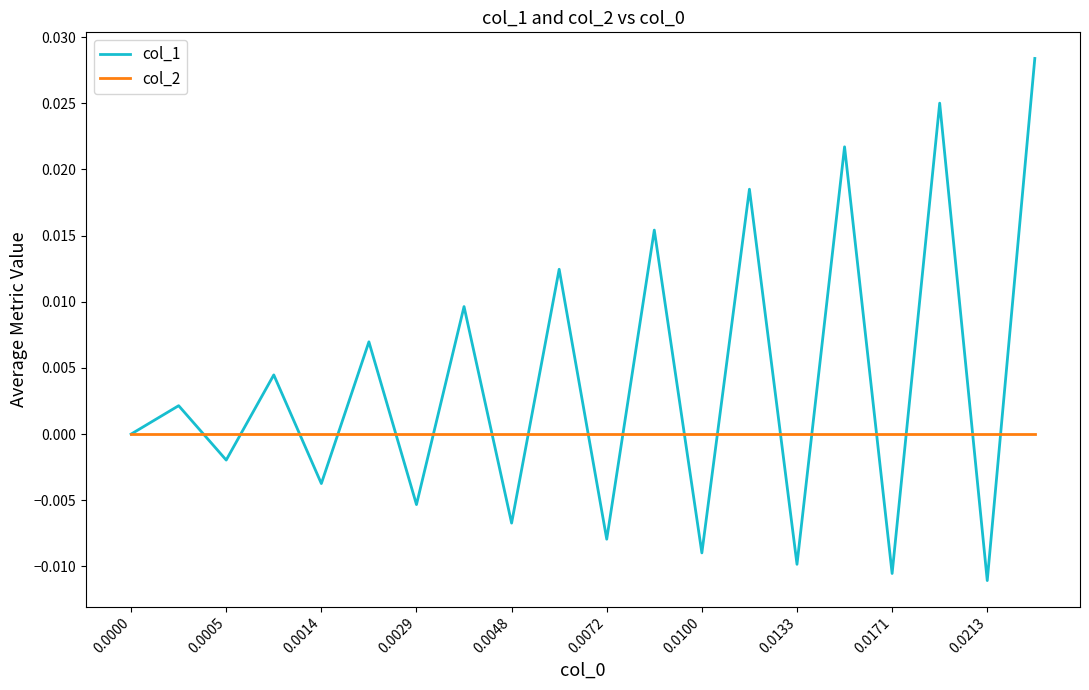

Which series has the widest spread of values?

col_1